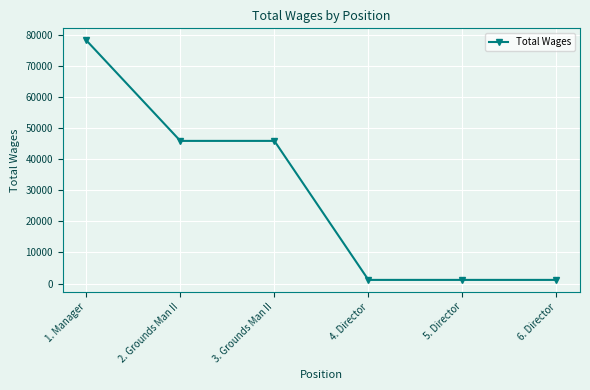

What position from the left is 6. Director?

6